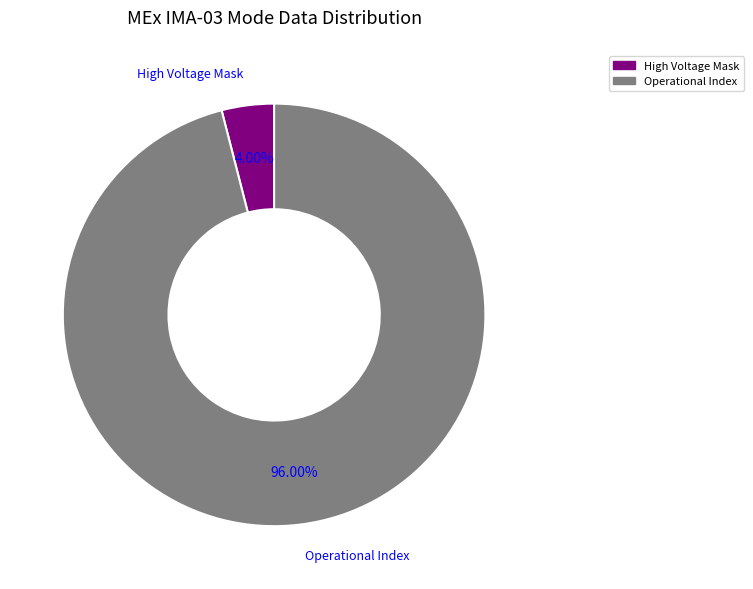

Count the number of slices in the pie.

2